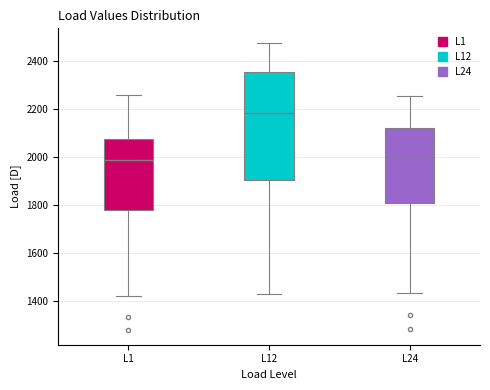

Where does the upper whisker of the box for L24 end on the y-axis? The values are not printed on the chart, so give them approximately, as read against the axis.

2260